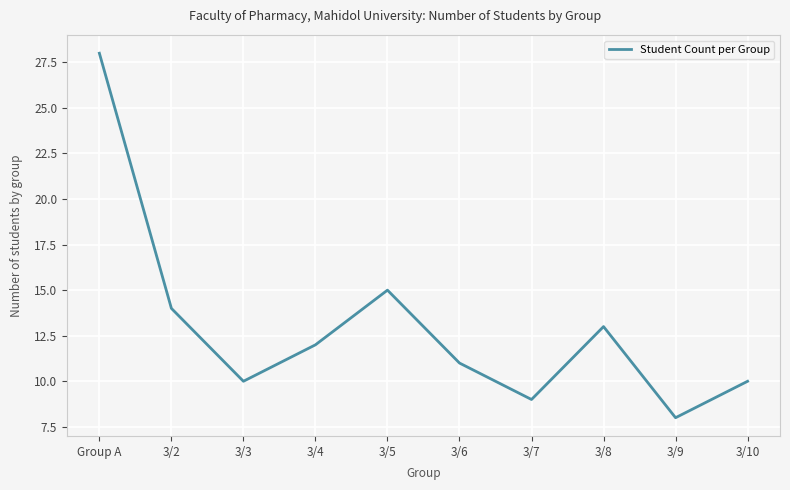

How many interior local valleys (lower than both neighbors) does the data have?

3